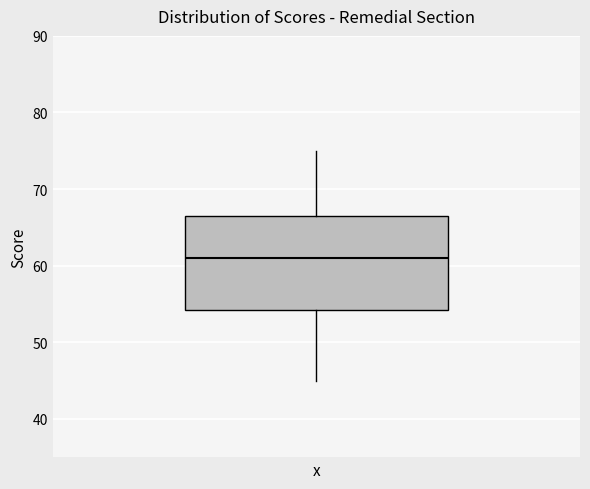

Transcribe this box plot: give where the median line is, the range the box spans, and where the two whiskers end, as read against the y-axis. The values are not printed on the chart, so give them approximately, as read against the axis.

median 61, box 54 to 67, whiskers 45 to 75